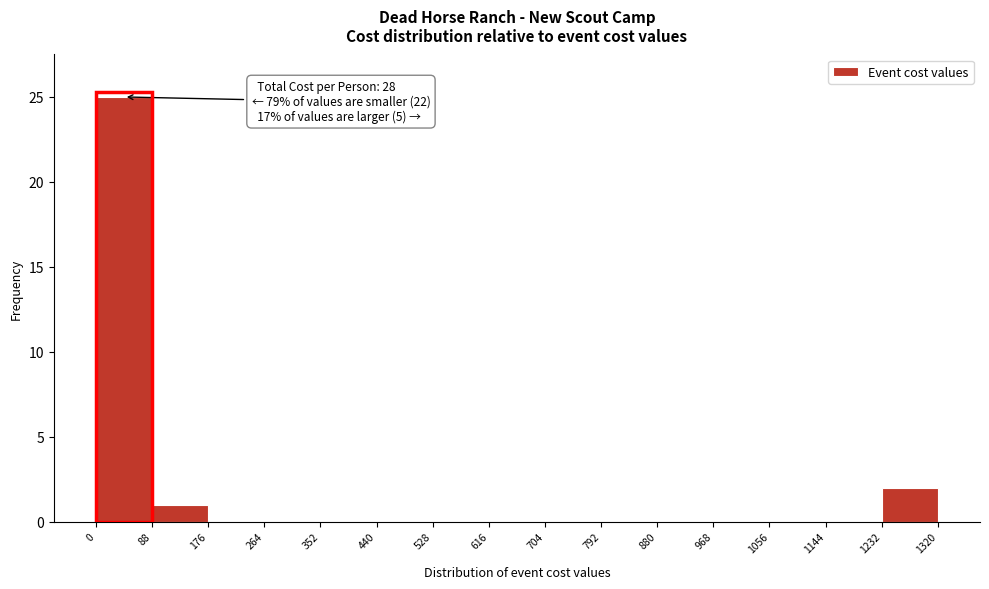

Over which range of the x-axis is the bar tallest?

0 to 88